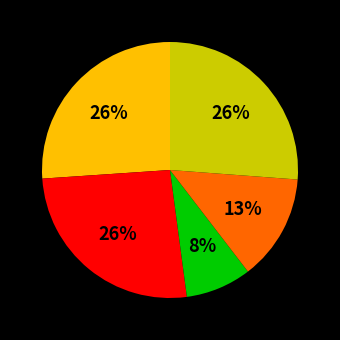

How many segments does this pie chart have?

5